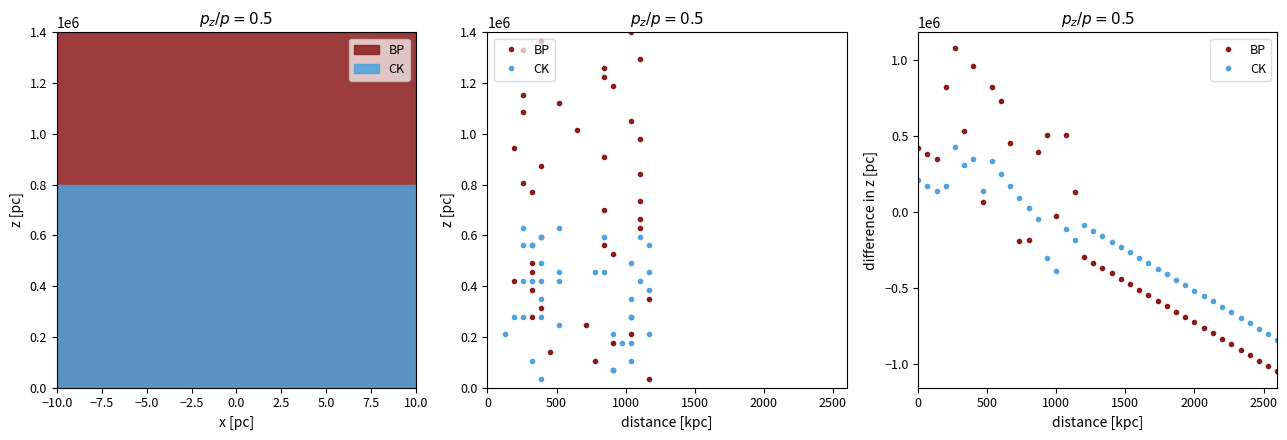

Is the value of BP at 22 greater than the value of CK at 30?

Yes